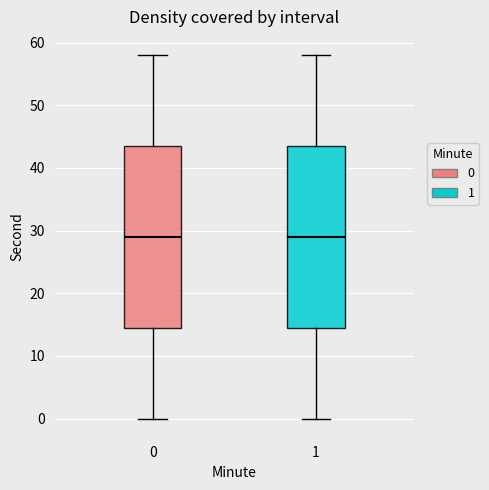

Reading left to right, transcribe this box plot: for each box, give where its median line is, the range the box spans, and where its two whiskers end, as read against the y-axis. The values are not printed on the chart, so give them approximately, as read against the axis.

0: median 29, box 15 to 44, whiskers 0 to 58
1: median 29, box 15 to 44, whiskers 0 to 58